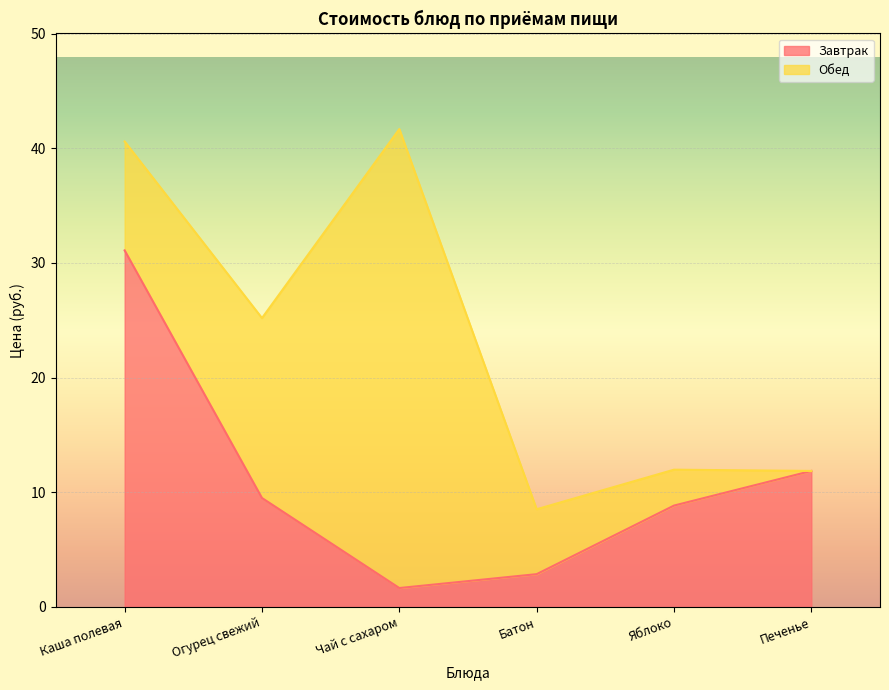

At which label does the data first exceed 9?

Каша полевая